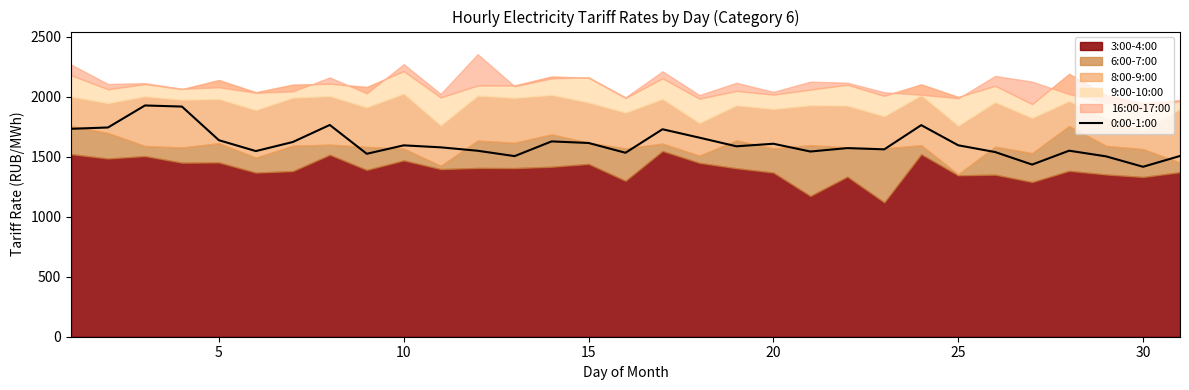

How many distinct data groups are displayed?

1